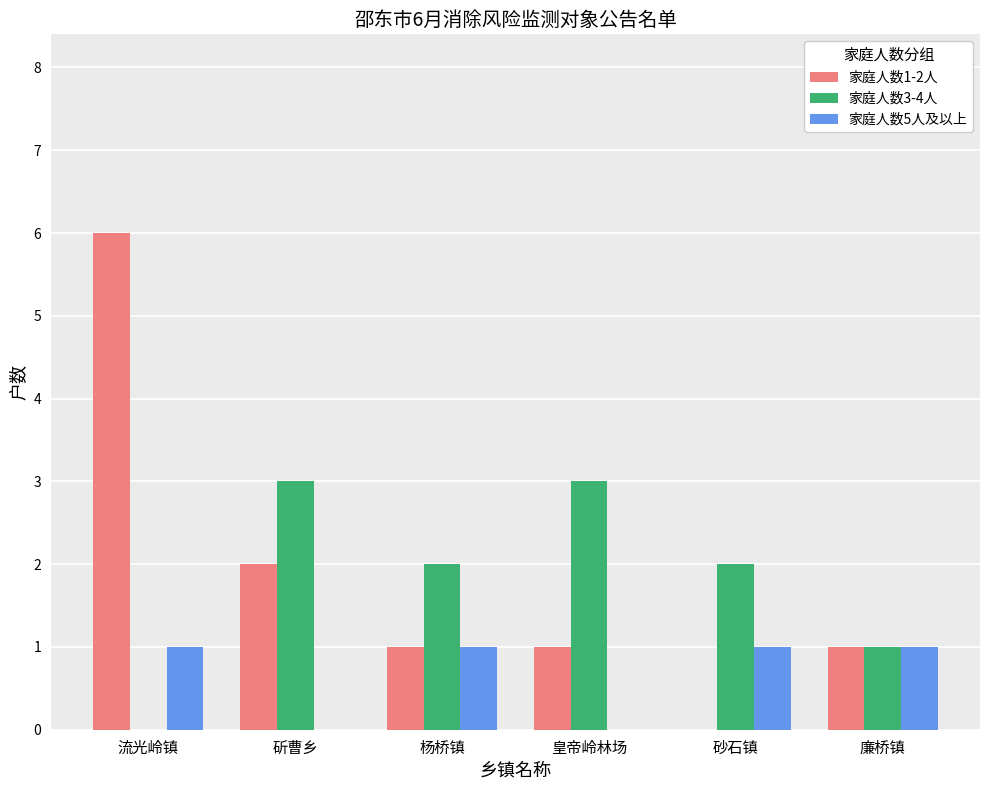

Between 皇帝岭林场 and 廉桥镇, which series saw the biggest shift?

家庭人数3-4人